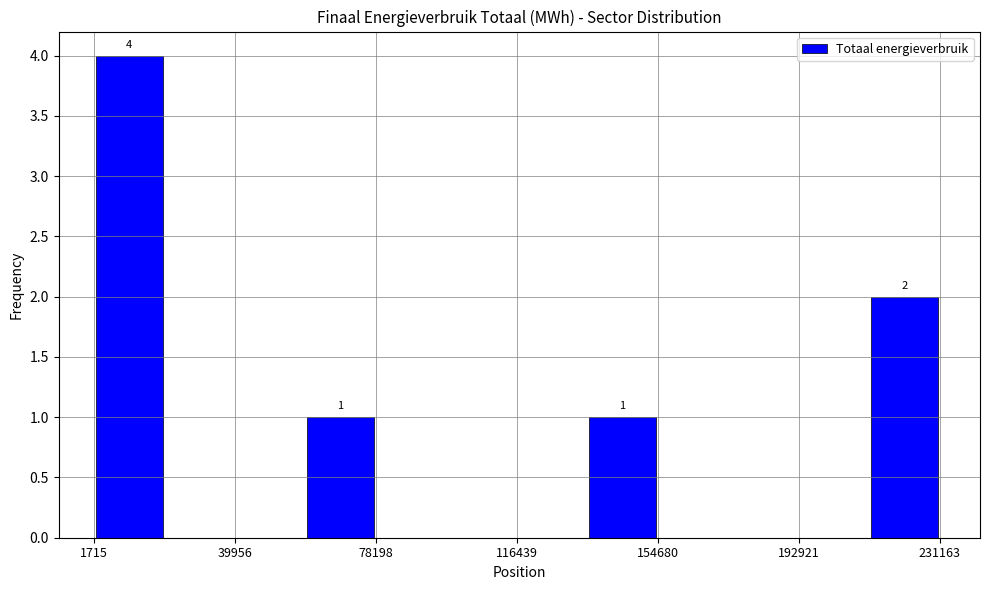

Read against the x-axis, roughly where is the centre of the tallest bar?

10000